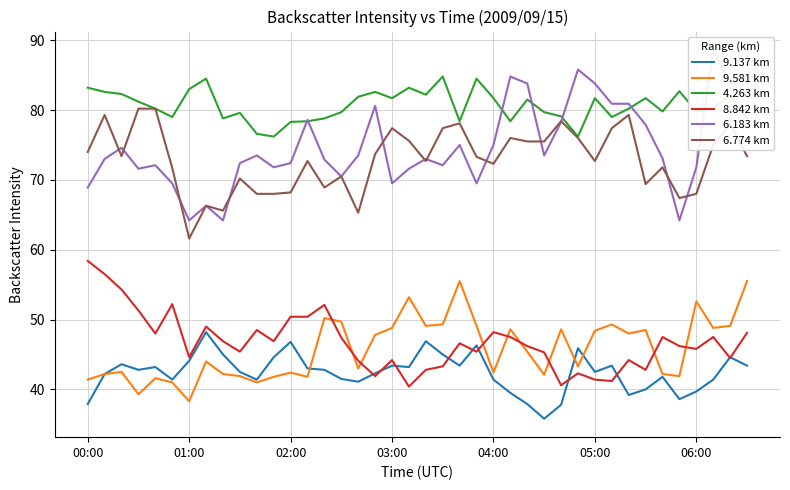

How many values in the 8.842 km series exceed 46?

22